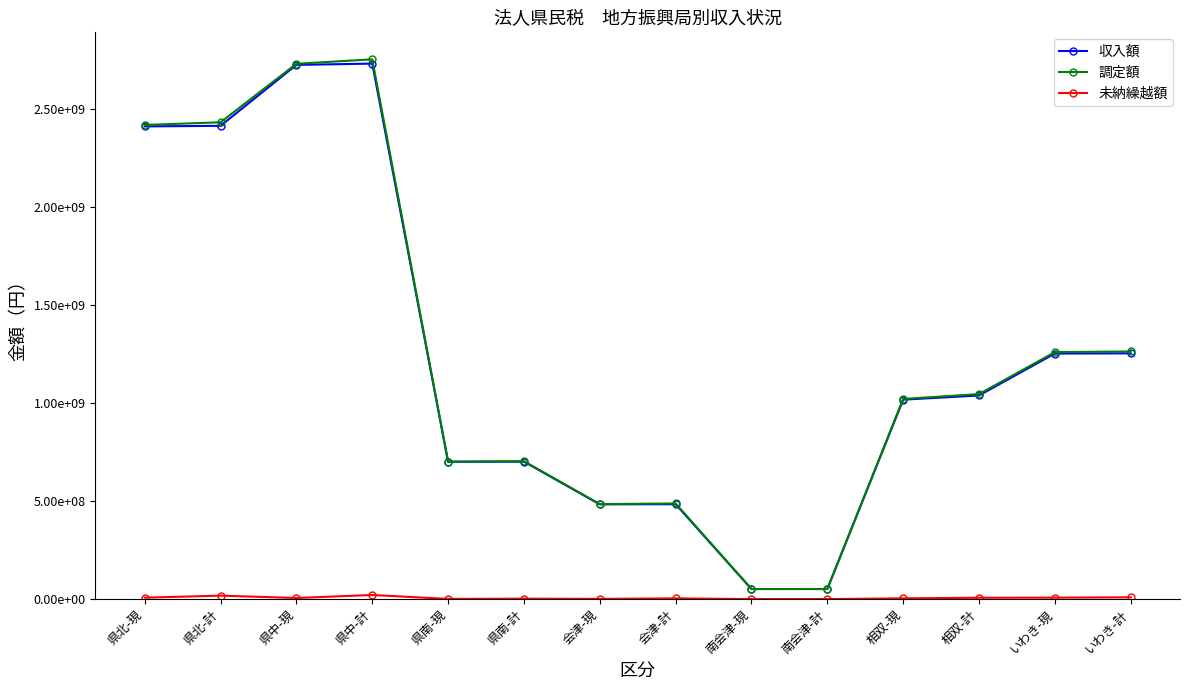

Is the value of 未納繰越額 at 県中-現 greater than the value of 収入額 at いわき-計?

No